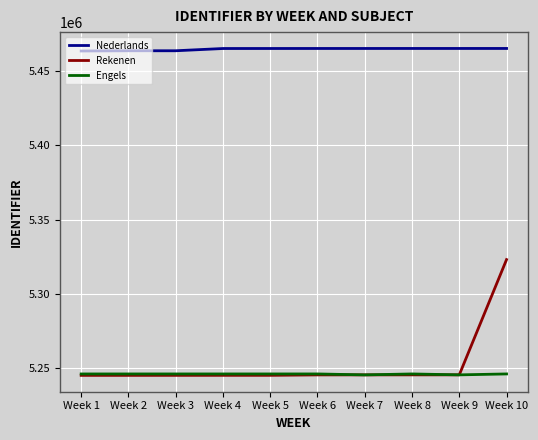

What are all the series names shown in the legend?

Nederlands, Rekenen, Engels